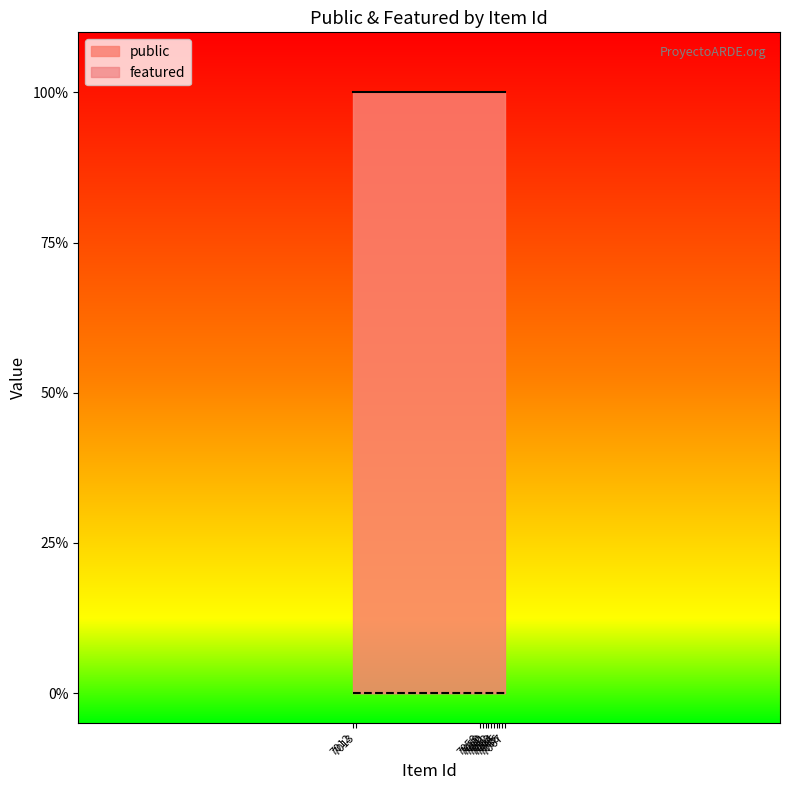

Which has a higher value, 7067 or 7059?

7067